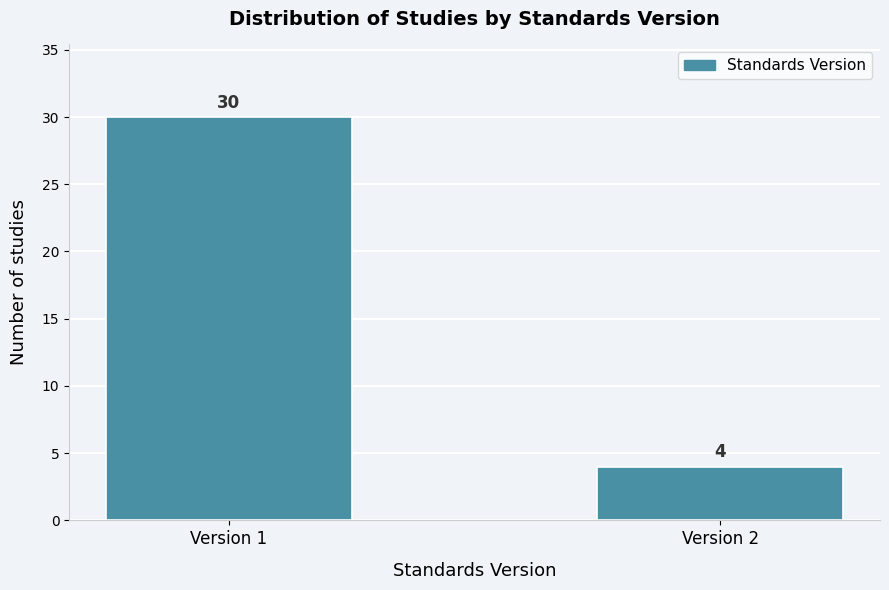

Reading right to left, list all the values displayed in this chart.

4	30